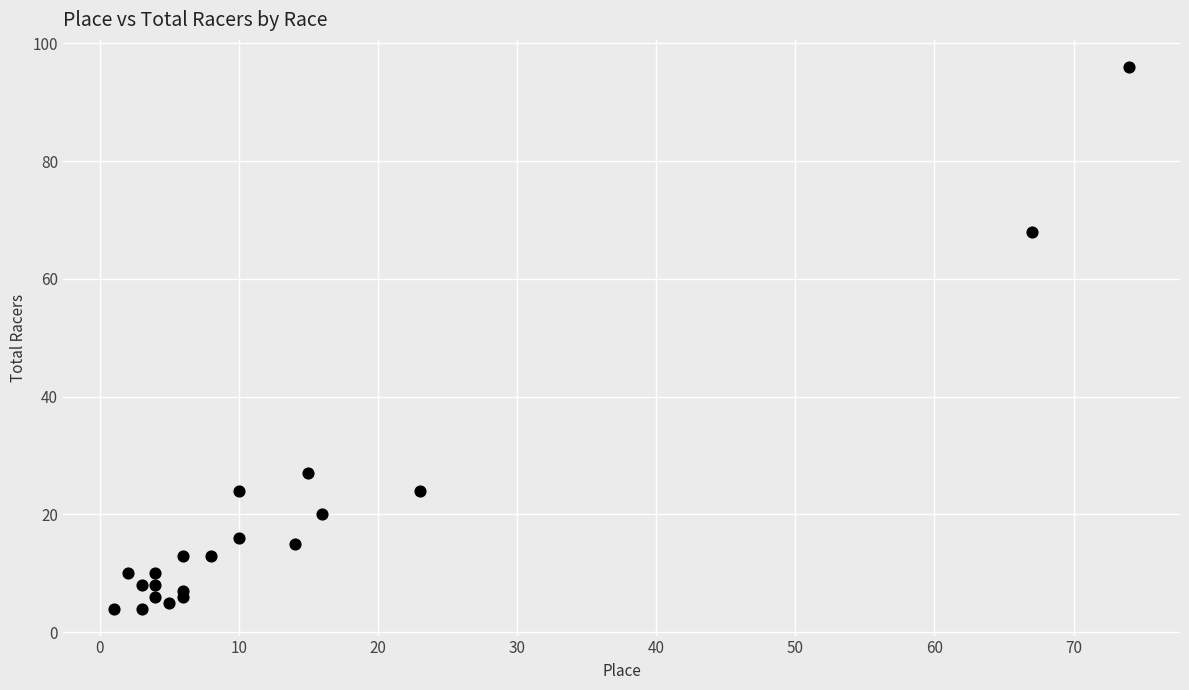

What Y value in the scatter plot is closest to 50?

68